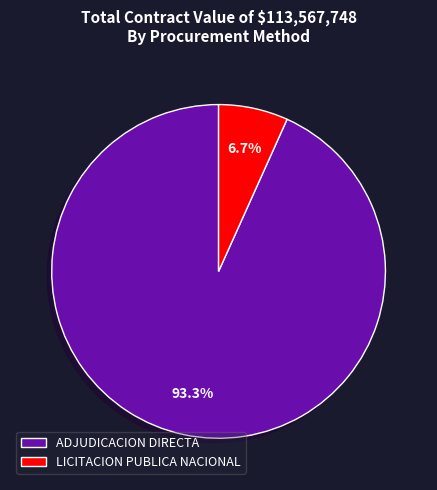

How many slices are in this pie chart?

2